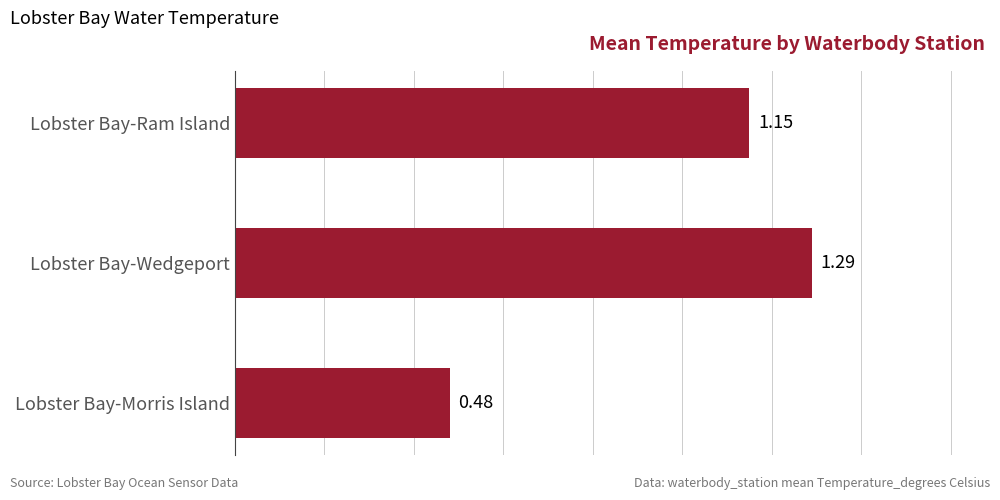

Where is the data nearest to the value 0?

Lobster Bay-Morris Island